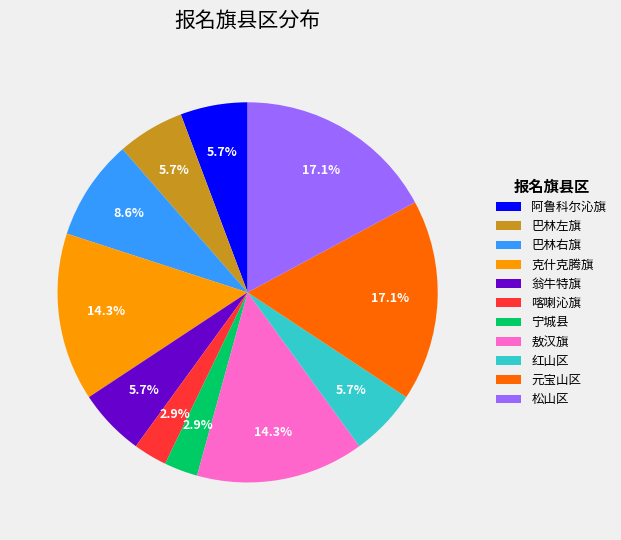

Is it true that 元宝山区 is 17% of the pie?

True